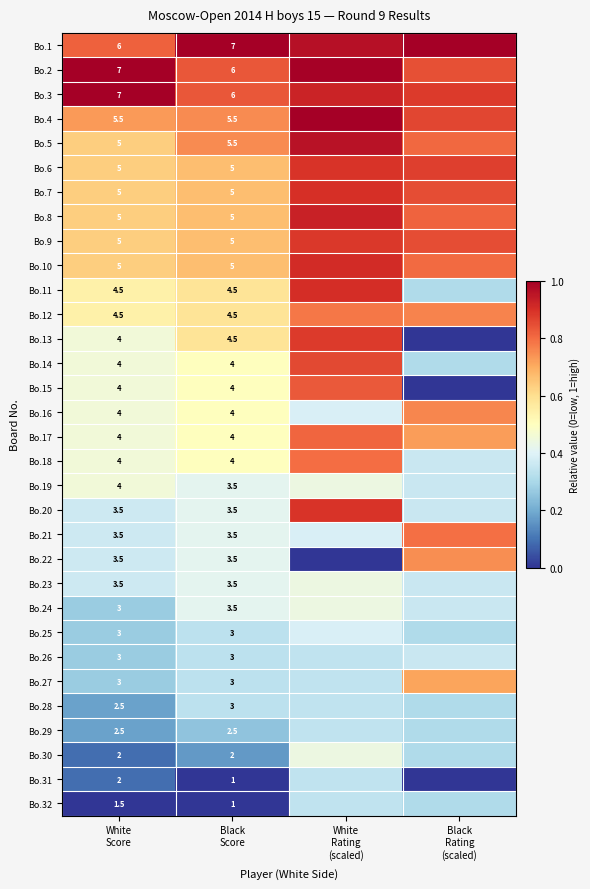

What is the sum of all Bo.32 values?

0.7